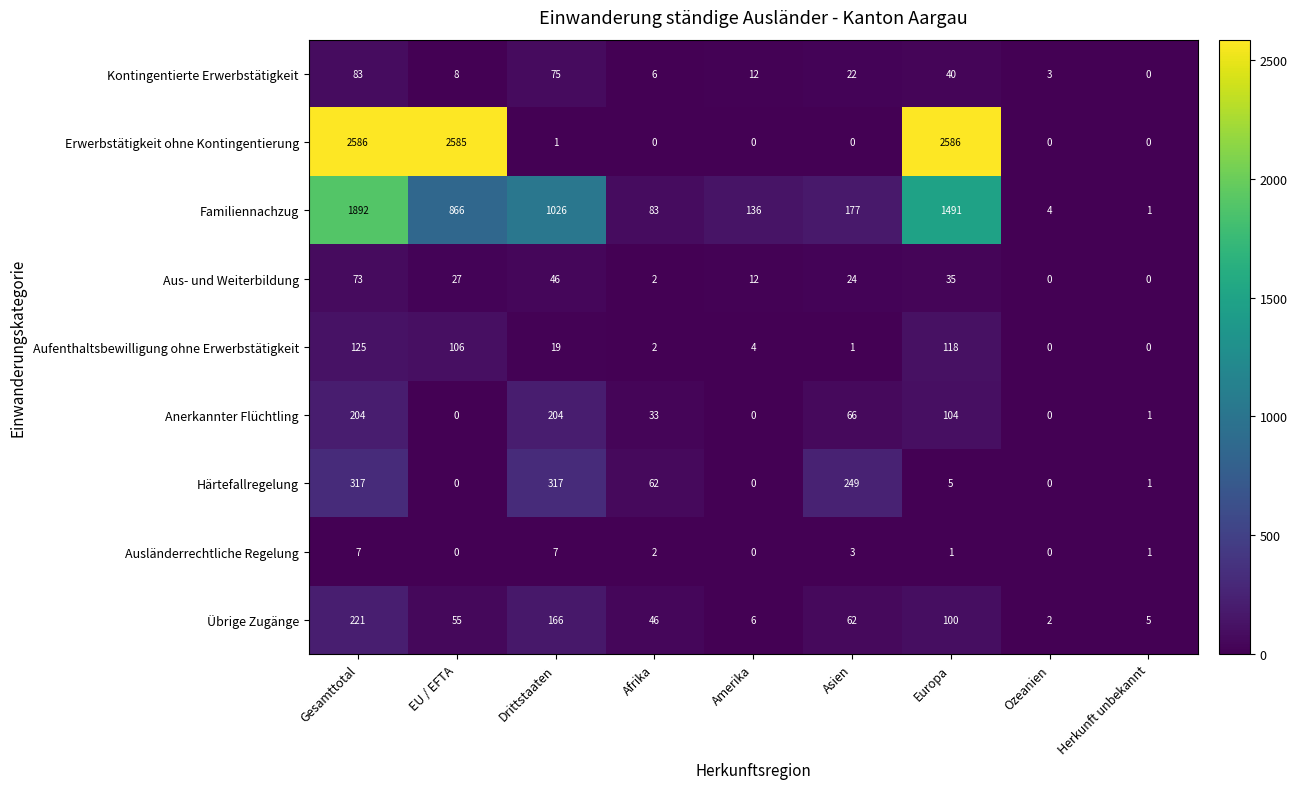

The Aus- und Weiterbildung series shows 12 at Amerika. True or false?

True